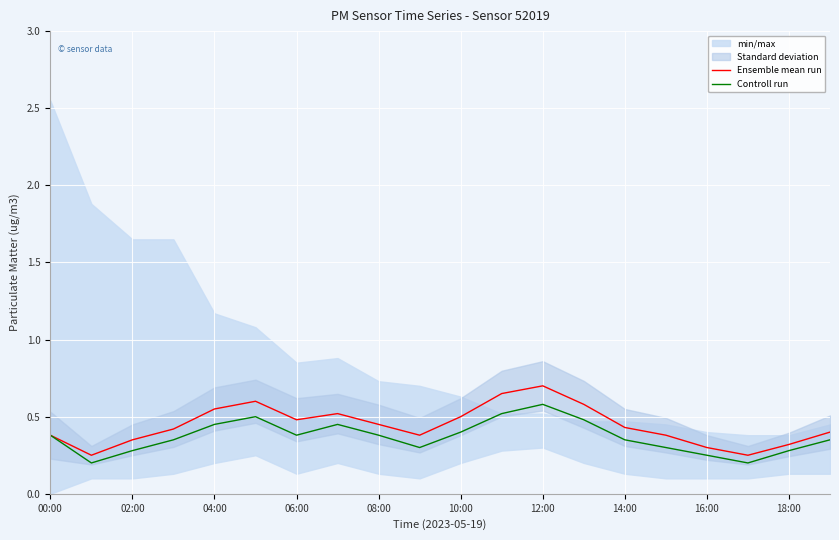

At how many categories does at least one series exceed 0?

20